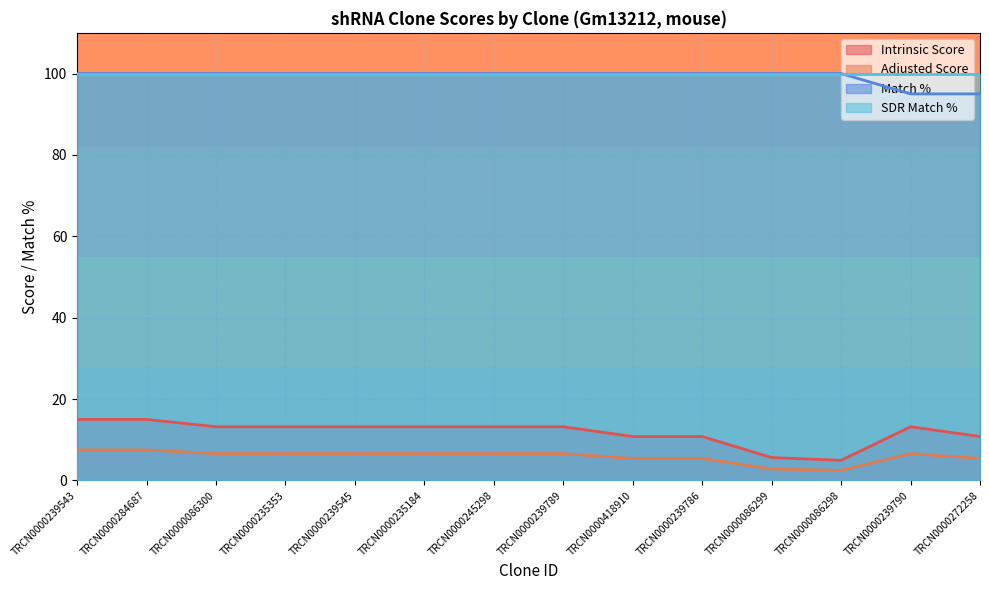

Which series has the largest total across all categories?

Match %